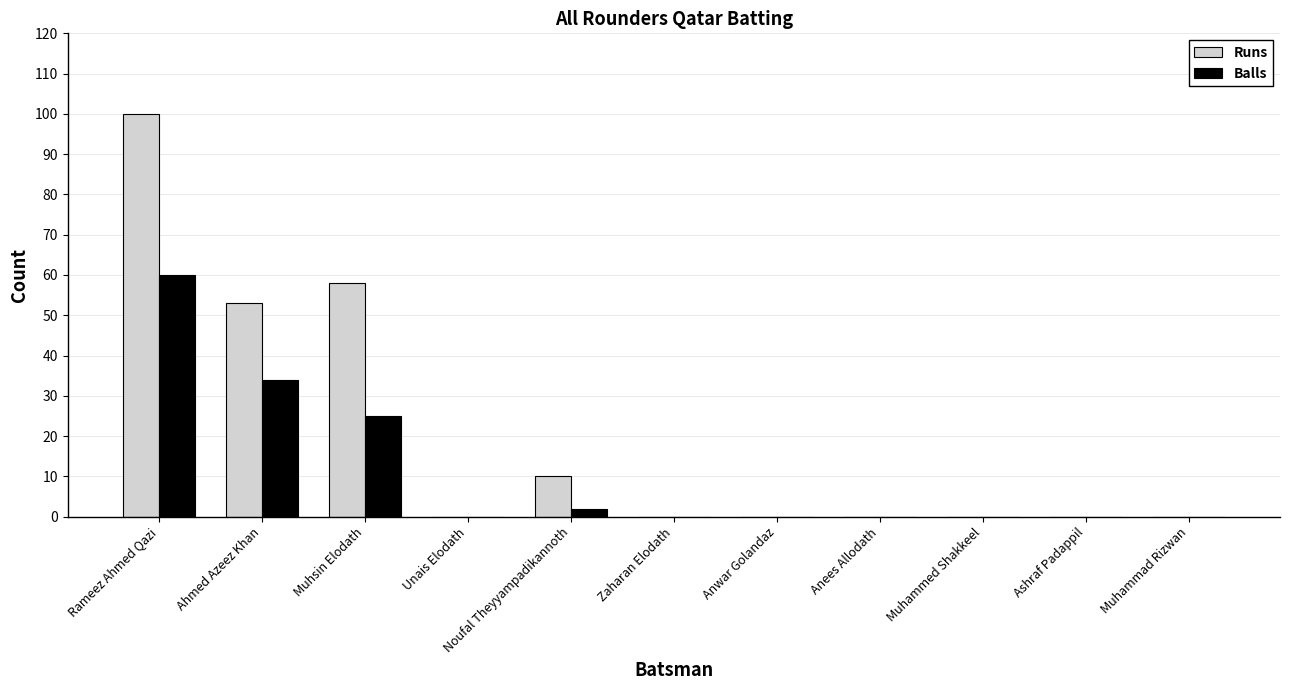

What is the average value of the Balls series?

11